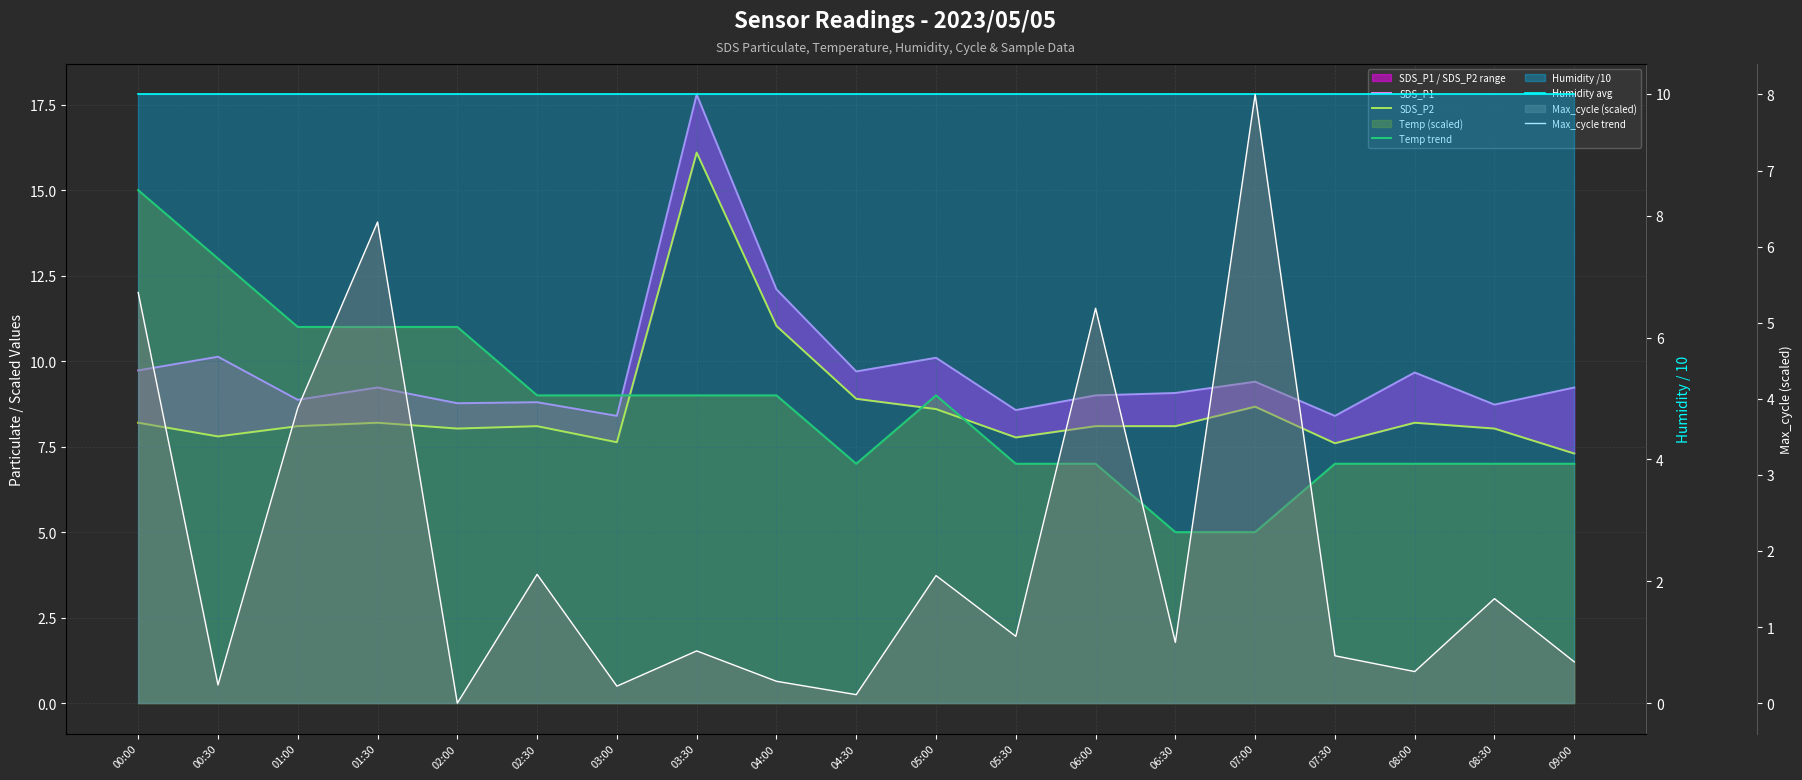

What is the label of the 8th point from the right?

05:30